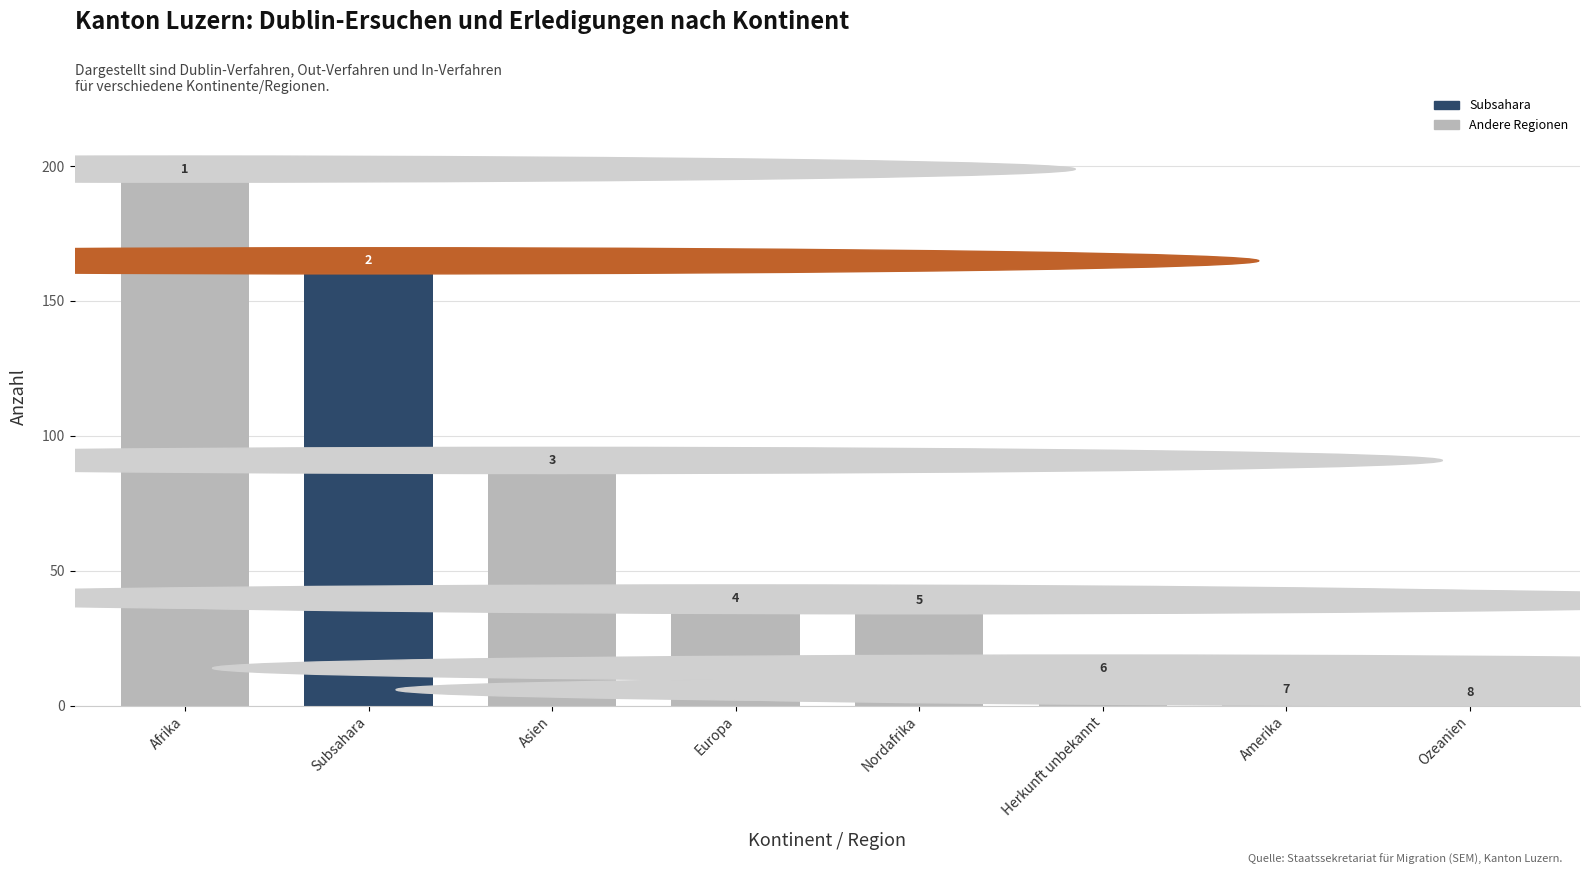

Does the chart contain any negative values?

No